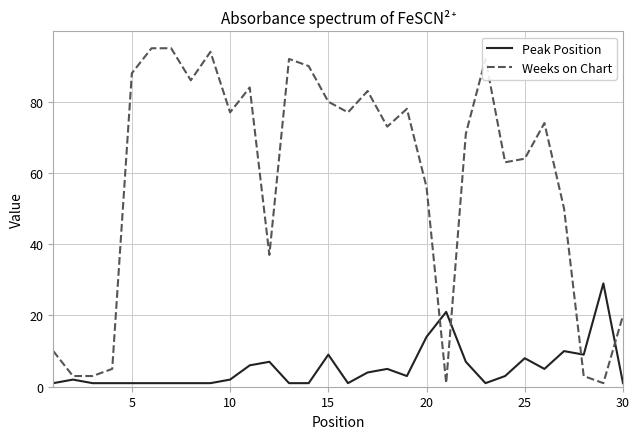

Which series has the largest total across all categories?

Weeks on Chart